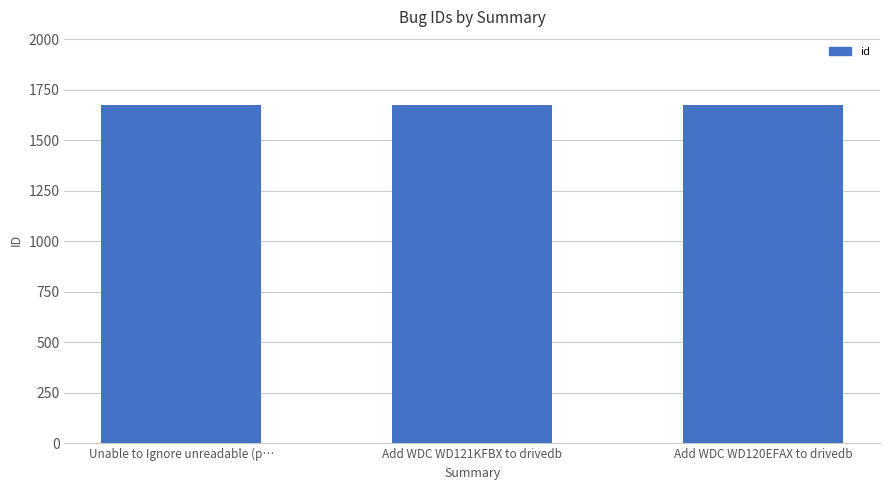

True or false: the data shows 2653 at Add WDC WD121KFBX to drivedb.

False